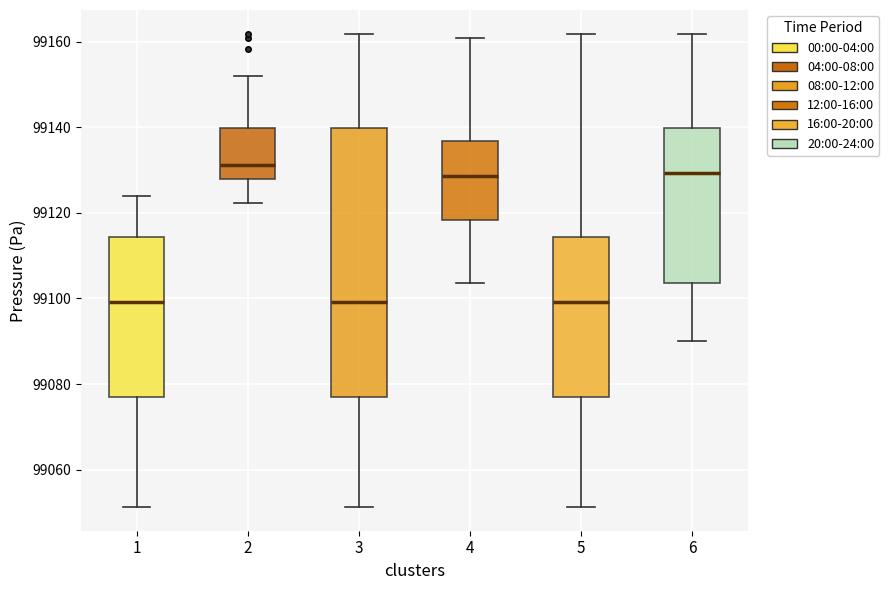

Where does the upper whisker of the box at x = 3 end on the y-axis? The values are not printed on the chart, so give them approximately, as read against the axis.

99162